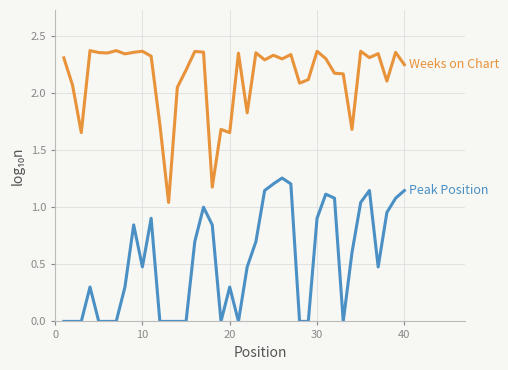

How many lines are shown in the chart?

2